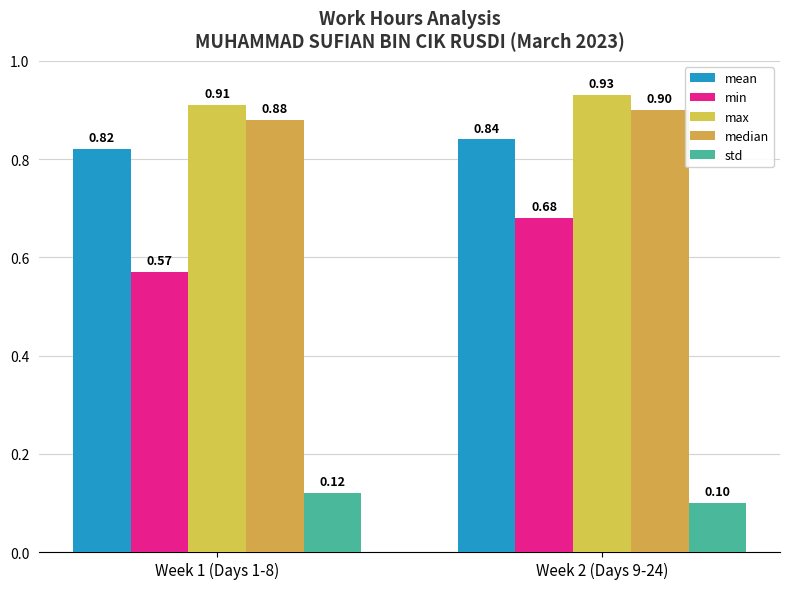

At Week 1 (Days 1-8), list the series in order from largest to smallest.

max, median, mean, min, std